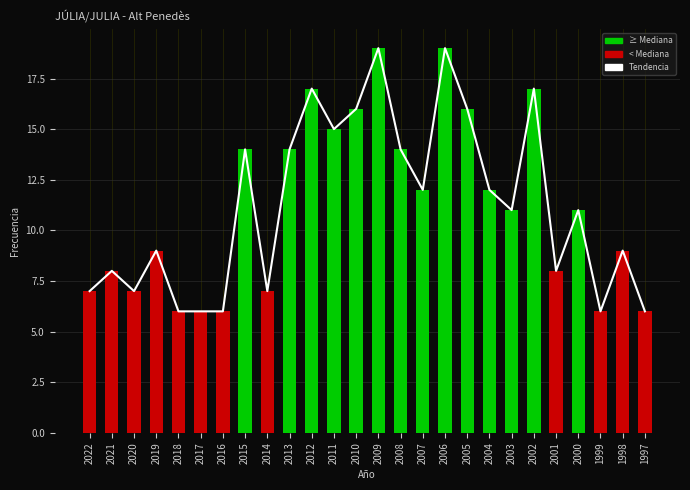

Read the value at 2008.

14